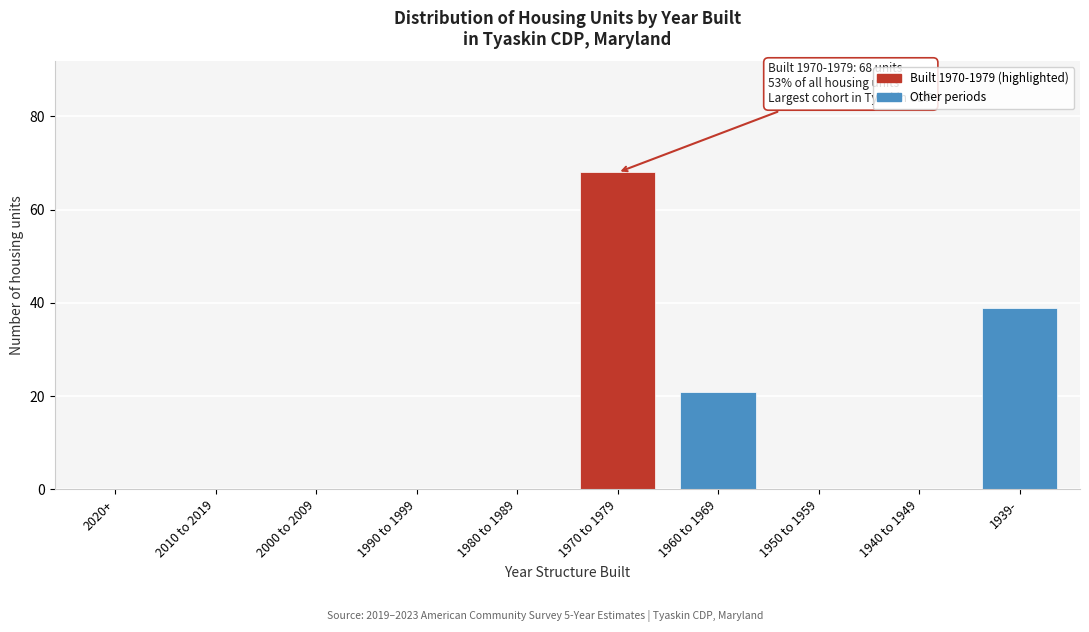

Reading left to right, extract all data points from this chart.

2020+=0	2010 to 2019=0	2000 to 2009=0	1990 to 1999=0	1980 to 1989=0	1970 to 1979=68	1960 to 1969=21	1950 to 1959=0	1940 to 1949=0	1939-=39